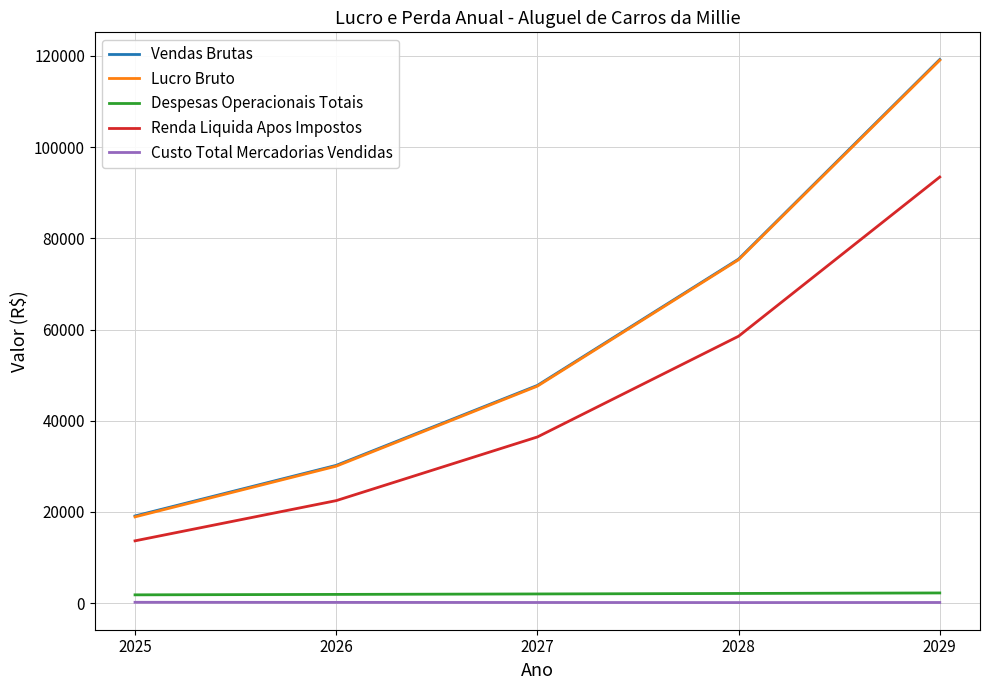

At how many categories does at least one series exceed 83464?

1